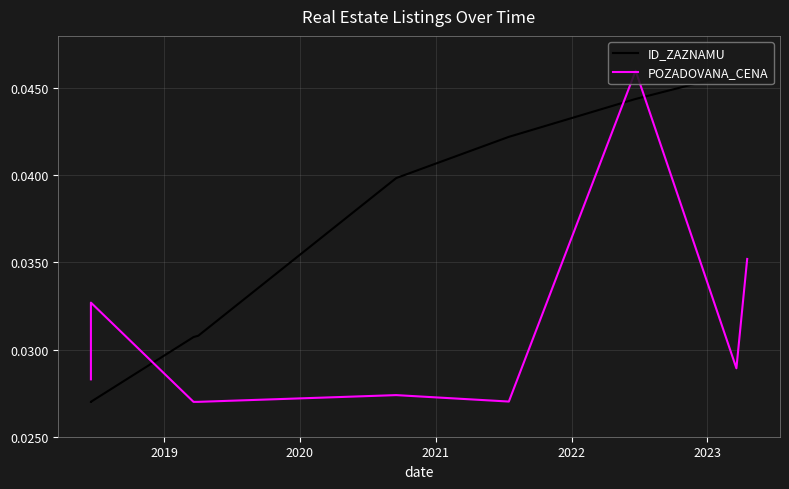

What is the sum of all ID_ZAZNAMU values?

0.3